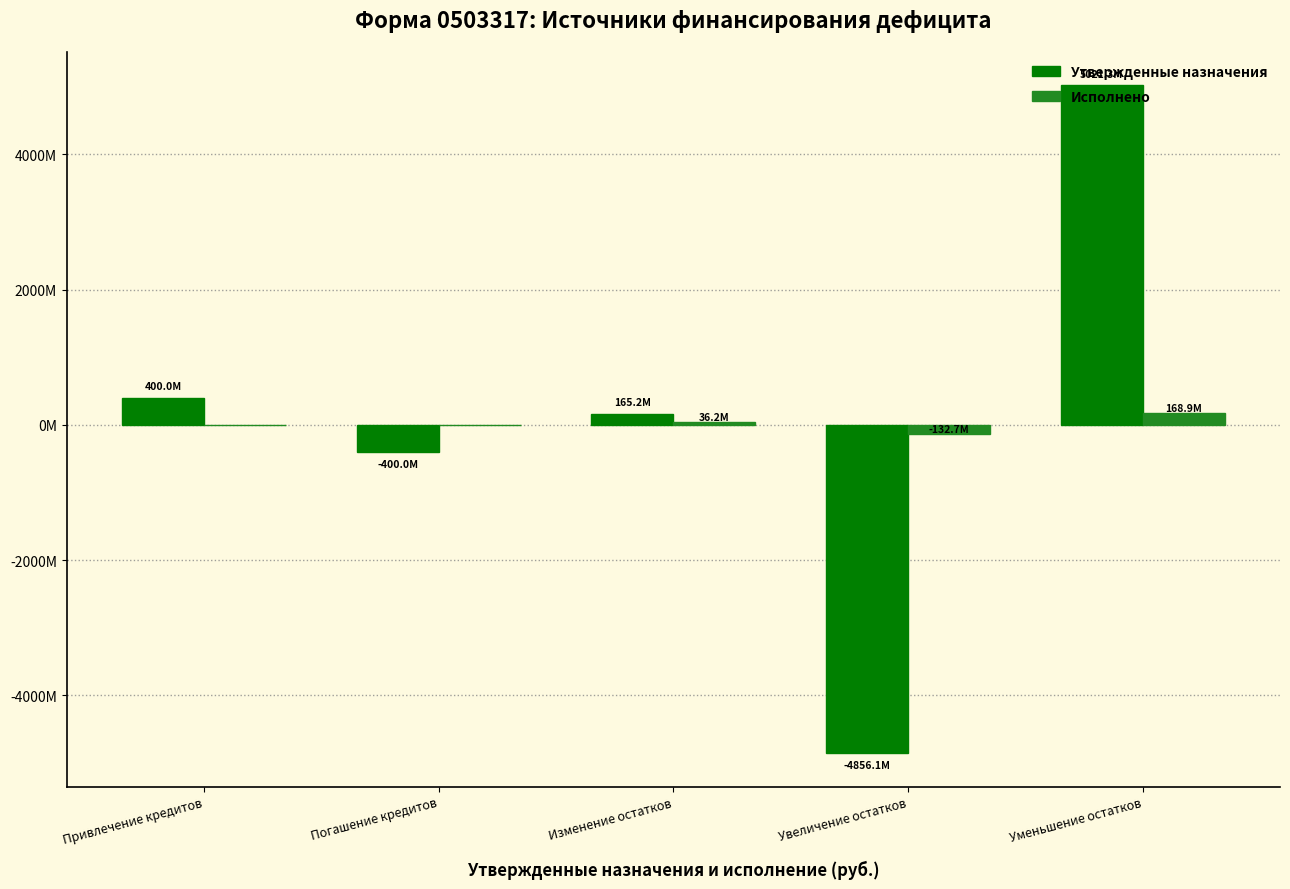

What are all the series names shown in the legend?

Утвержденные назначения, Исполнено